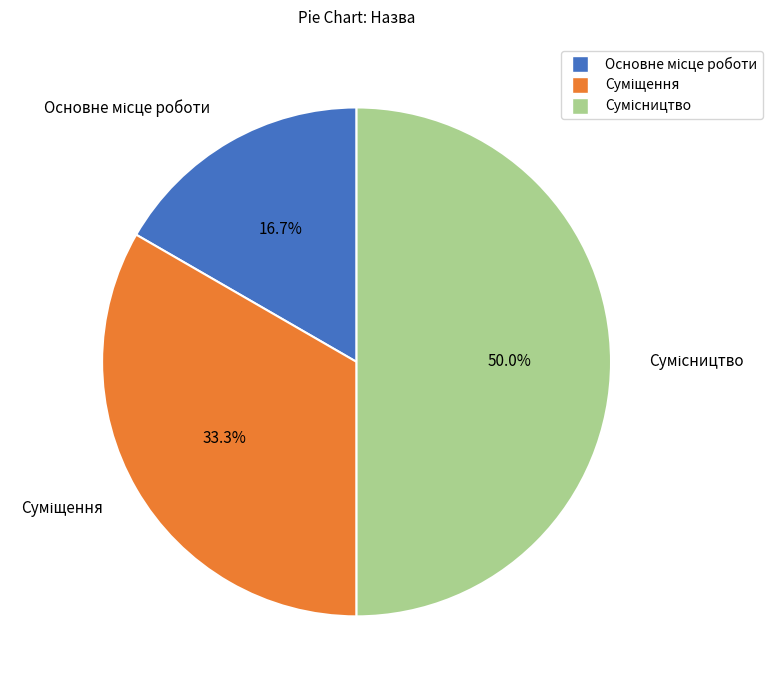

Is there any slice that represents more than half of the pie?

No